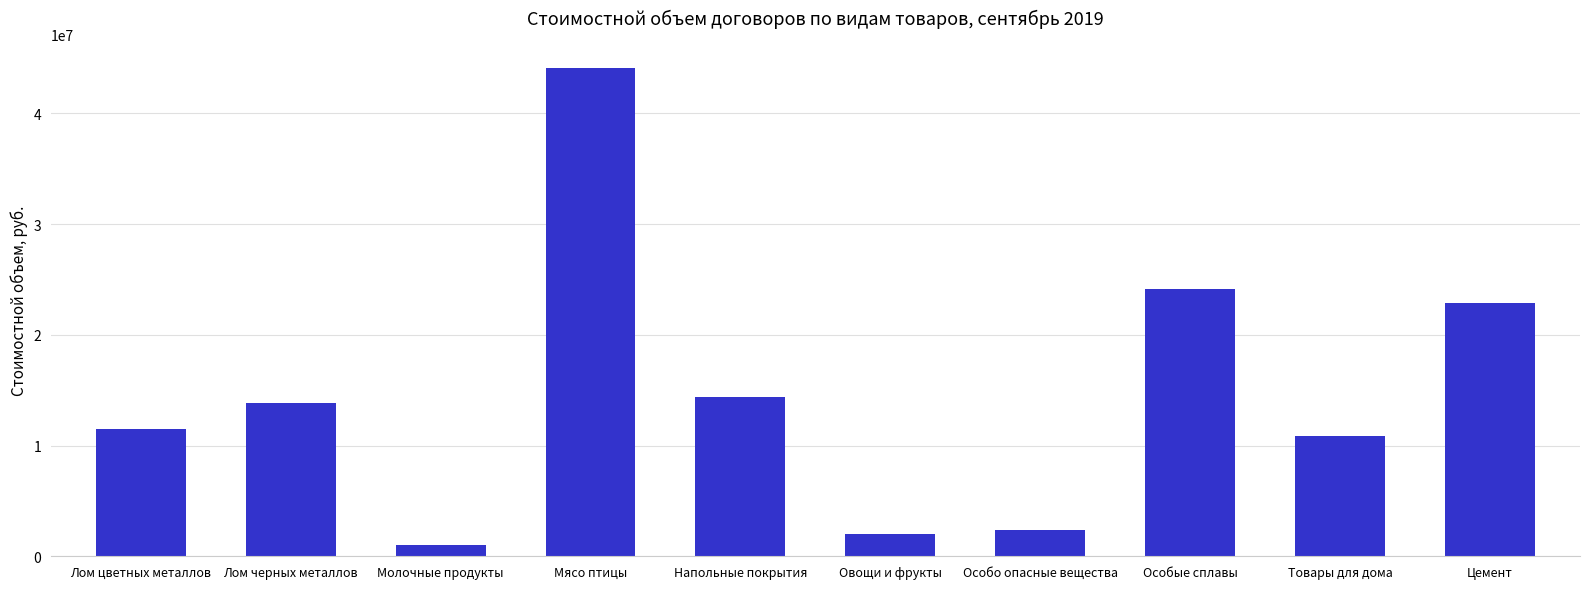

What is the change in value from Лом черных металлов to Цемент?

+9102994.0